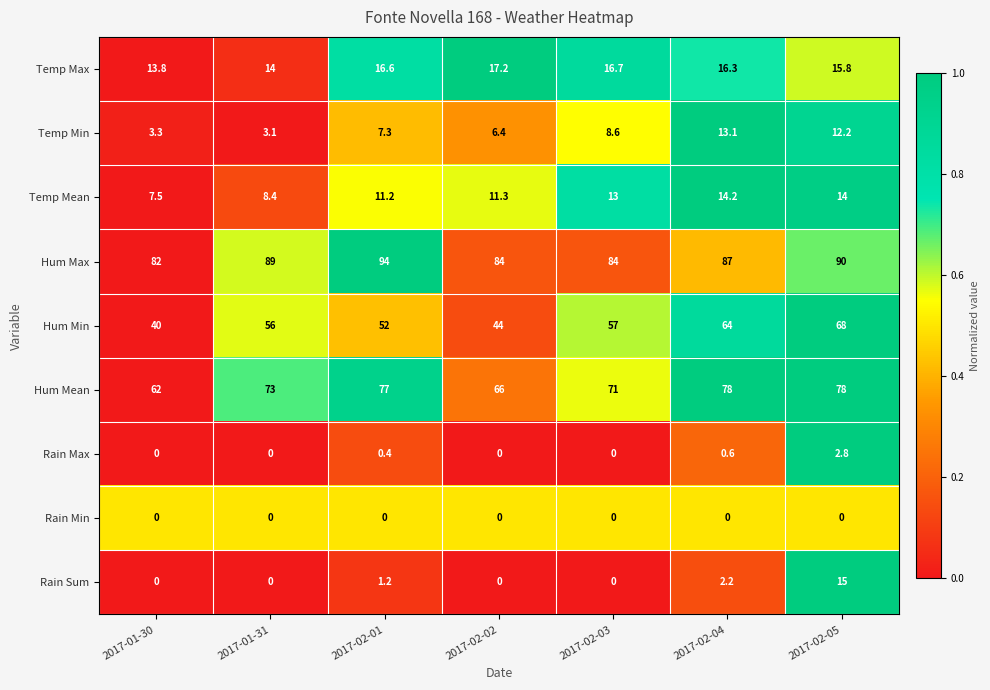

The Temp Max series shows 15.8 at 2017-02-05. True or false?

True